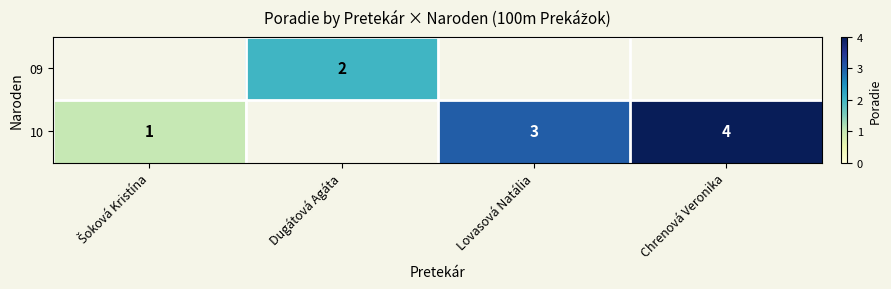

Is it true that 10 equals 6.2 at Chrenová Veronika?

False